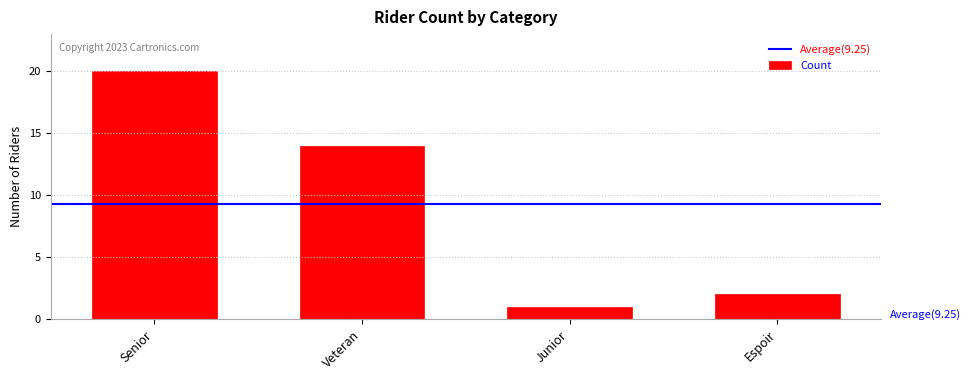

What position from the right is Veteran?

3